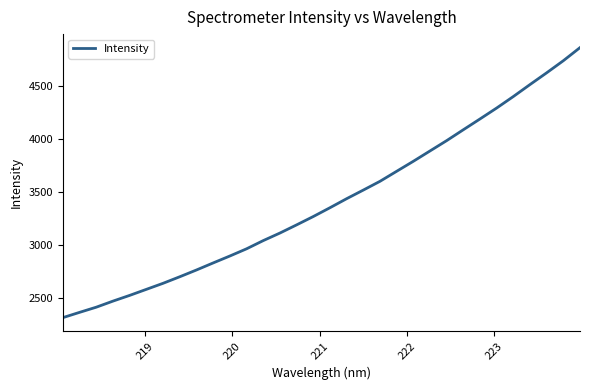

How many lines are shown in the chart?

1